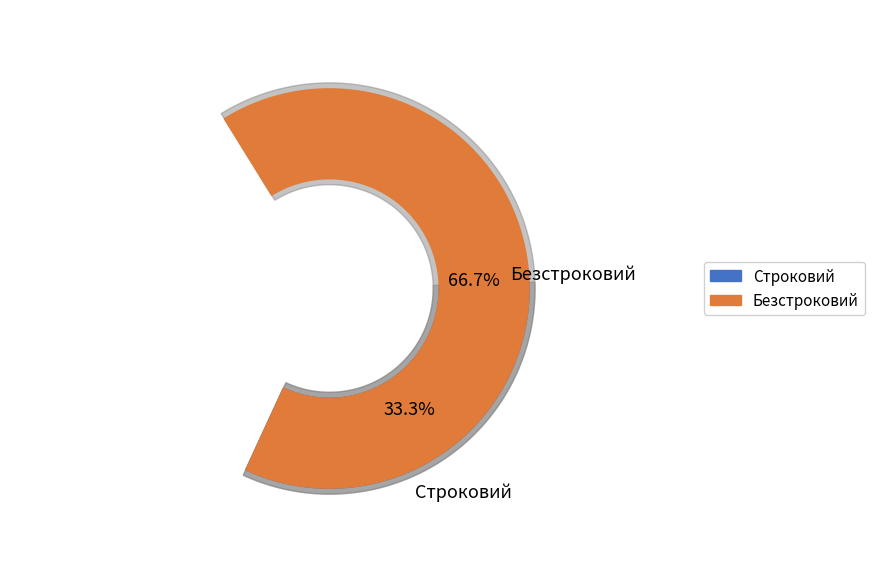

To the nearest percent, what is the difference between the Строковий and Безстроковий slice percentages?

33%